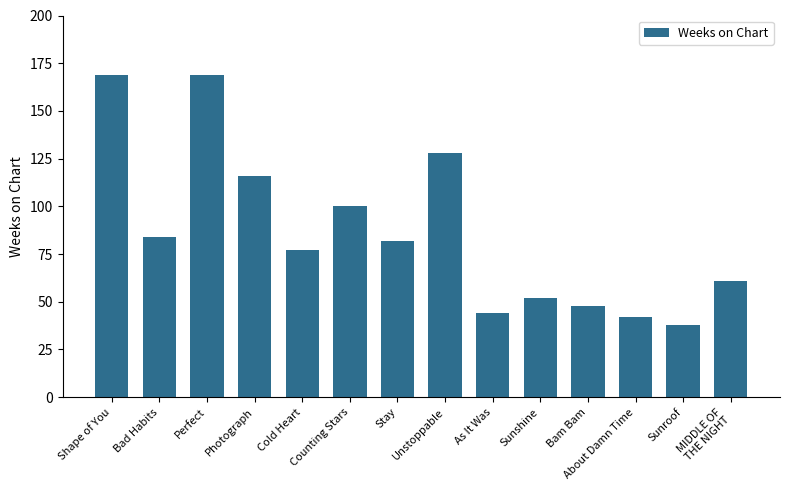

What is the sum of all values?

1210